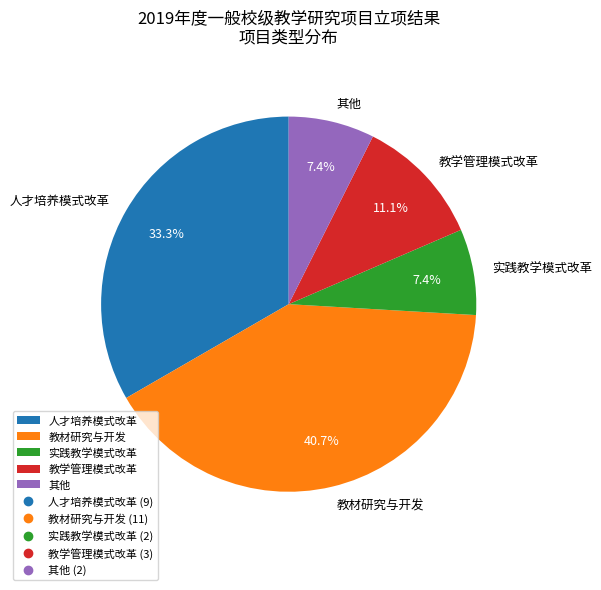

What is the largest slice in the pie chart?

教材研究与开发